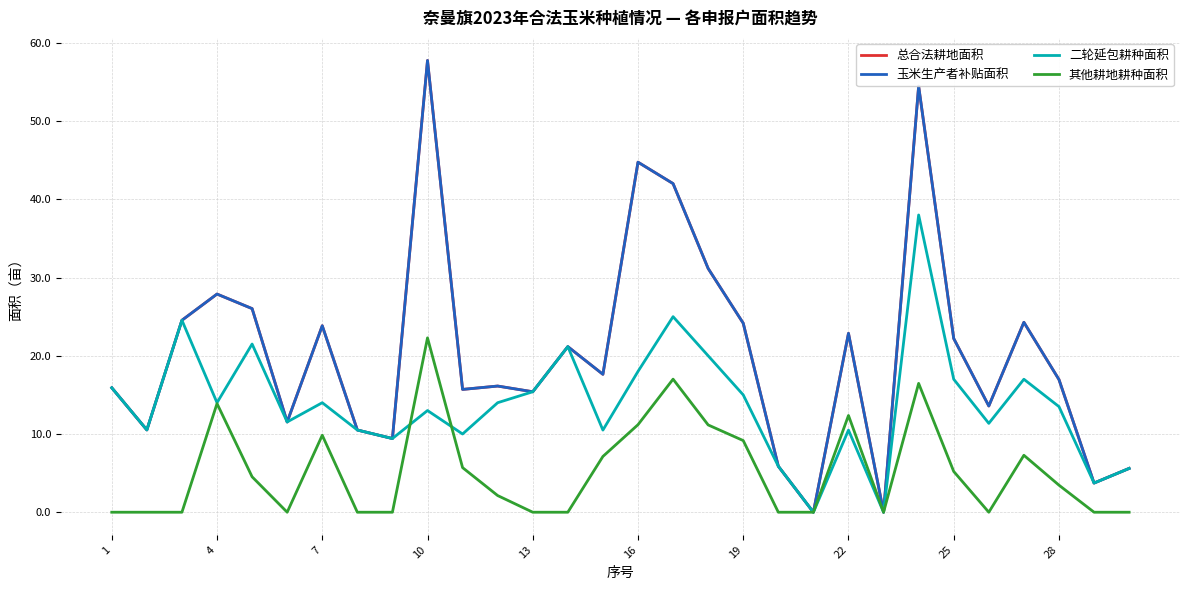

Is this an area chart (filled region under the line)?

No